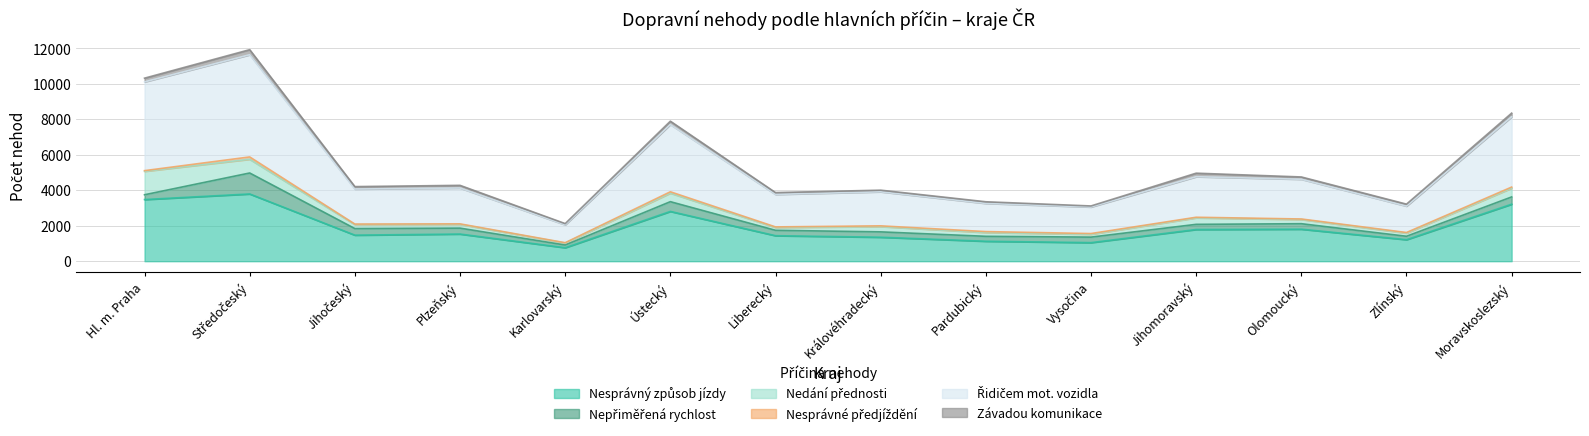

Reading left to right, transcribe all the data shown in this chart.

Nesprávný způsob jízdy: Hl. m. Praha=3477	Středočeský=3792	Jihočeský=1470	Plzeňský=1532	Karlovarský=762	Ústecký=2808	Liberecký=1439	Královéhradecký=1353	Pardubický=1126	Vysočina=1048	Jihomoravský=1788	Olomoucký=1806	Zlínský=1215	Moravskoslezský=3215
Nepřiměřená rychlost: Hl. m. Praha=270	Středočeský=1182	Jihočeský=371	Plzeňský=334	Karlovarský=152	Ústecký=549	Liberecký=304	Královéhradecký=302	Pardubický=278	Vysočina=311	Jihomoravský=291	Olomoucký=309	Zlínský=192	Moravskoslezský=409
Nedání přednosti: Hl. m. Praha=1321	Středočeský=774	Jihočeský=227	Plzeňský=213	Karlovarský=113	Ústecký=482	Liberecký=160	Královéhradecký=299	Pardubický=214	Vysočina=161	Jihomoravský=367	Olomoucký=238	Zlínský=179	Moravskoslezský=496
Nesprávné předjíždění: Hl. m. Praha=38	Středočeský=131	Jihočeský=26	Plzeňský=27	Karlovarský=15	Ústecký=75	Liberecký=31	Královéhradecký=40	Pardubický=52	Vysočina=40	Jihomoravský=33	Olomoucký=28	Zlínský=32	Moravskoslezský=60
Řidičem mot. vozidla: Hl. m. Praha=5003	Středočeský=5760	Jihočeský=1975	Plzeňský=2020	Karlovarský=1010	Ústecký=3793	Liberecký=1832	Královéhradecký=1919	Pardubický=1589	Vysočina=1497	Jihomoravský=2284	Olomoucký=2239	Zlínský=1488	Moravskoslezský=3962
Závadou komunikace: Hl. m. Praha=210	Středočeský=286	Jihočeský=137	Plzeňský=151	Karlovarský=68	Ústecký=187	Liberecký=103	Královéhradecký=92	Pardubický=92	Vysočina=58	Jihomoravský=200	Olomoucký=130	Zlínský=111	Moravskoslezský=206